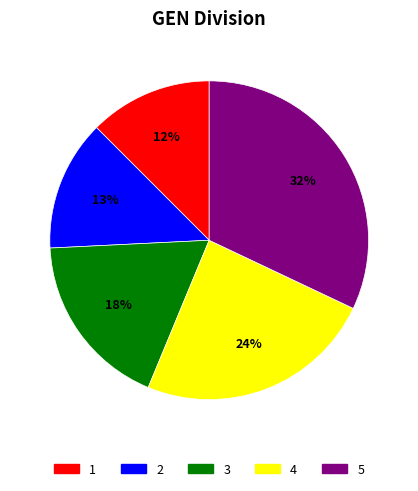

Does 5 account for over 50% of the chart?

No